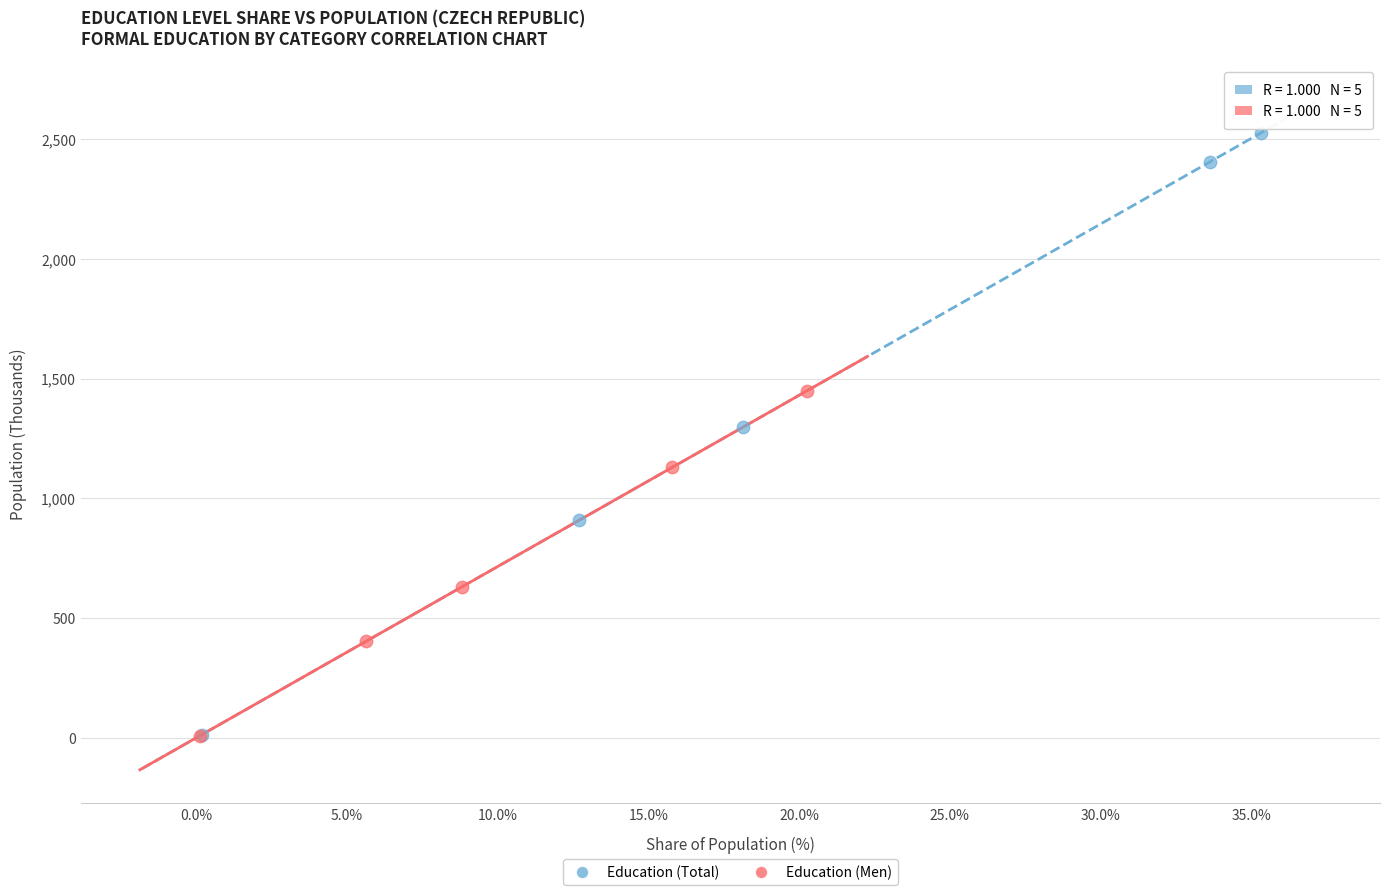

Which series has the widest spread of Y values?

Education (Total)